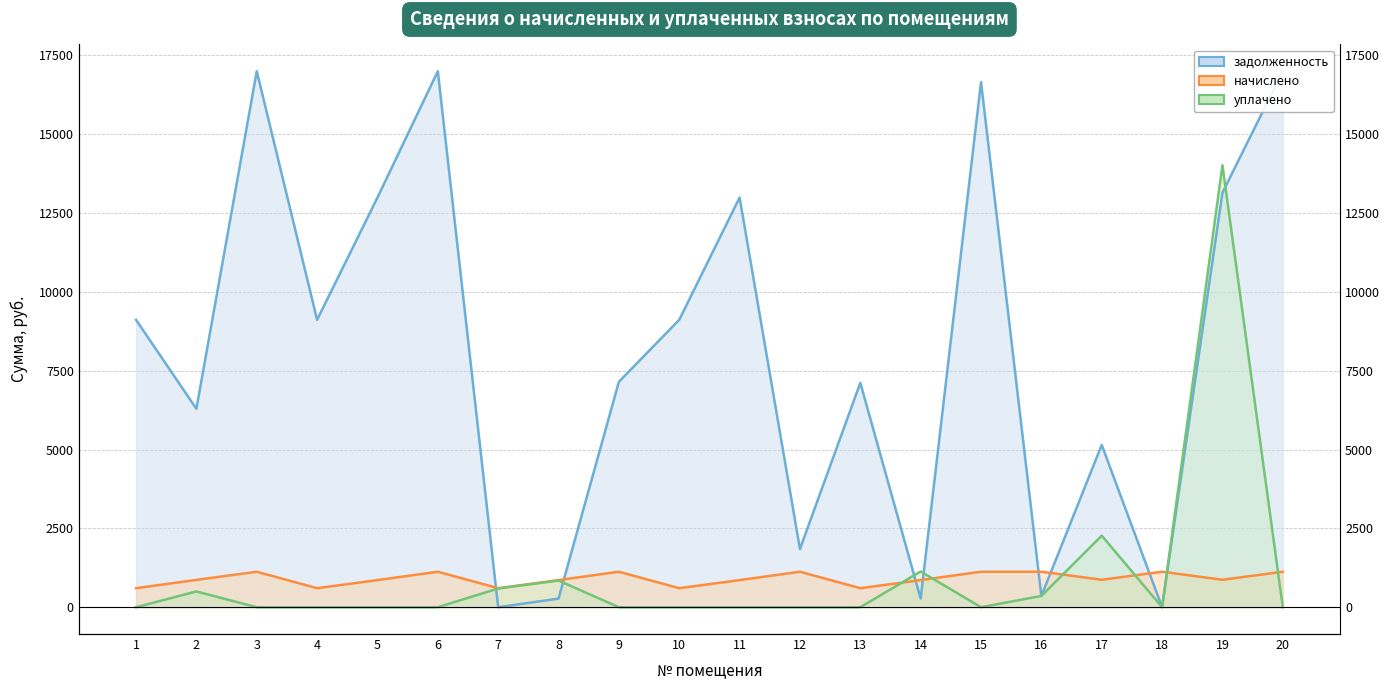

Rank the categories by задолженность value from lowest to highest.

7, 18, 14, 8, 16, 12, 17, 2, 13, 9, 1, 4, 10, 5, 11, 19, 15, 3, 6, 20